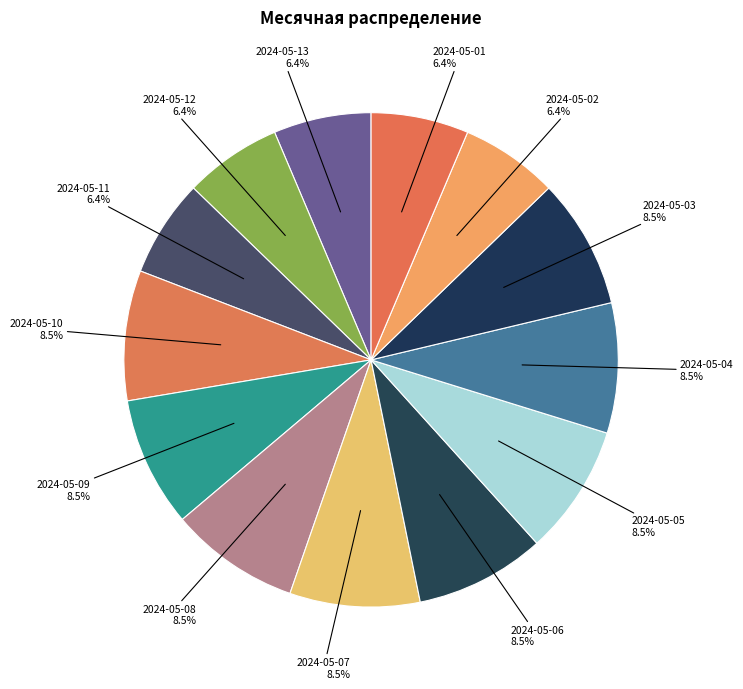

How many slices are in this pie chart?

13